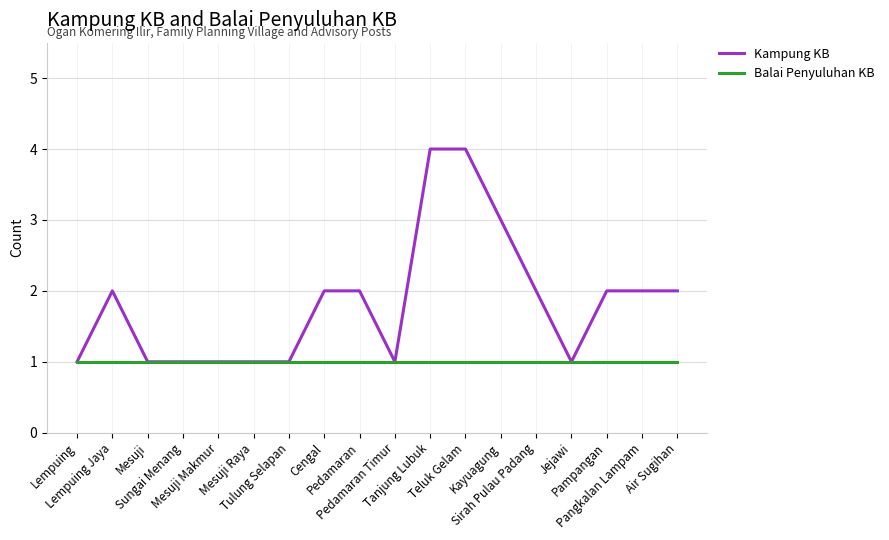

List the series in order of their peak value, highest first.

Kampung KB, Balai Penyuluhan KB